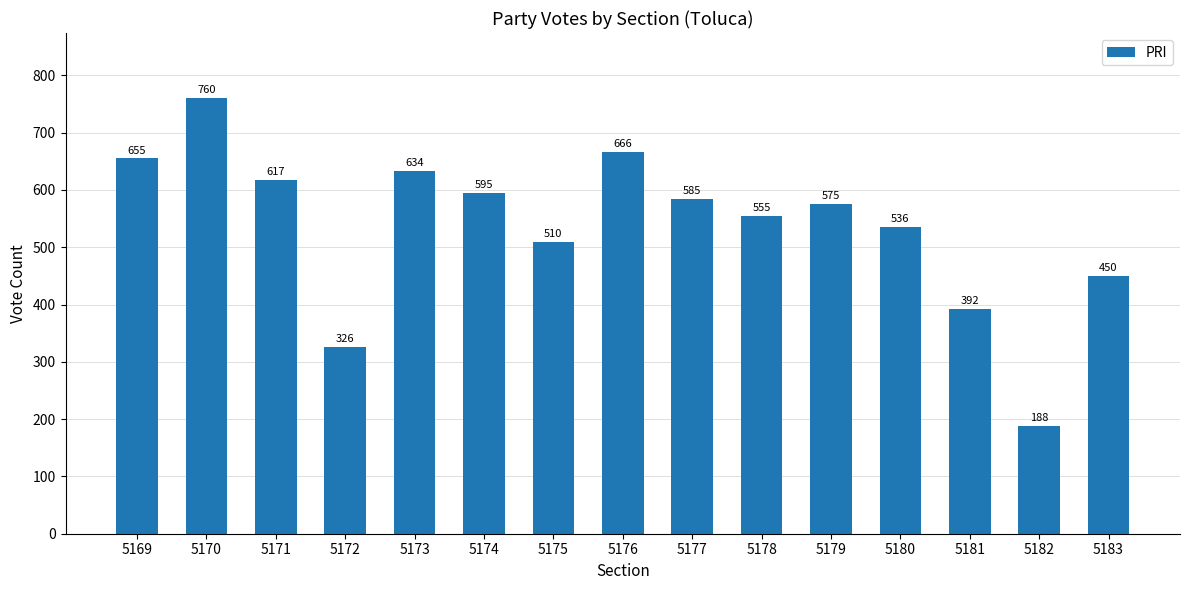

What is the value of the 11th bar from the left?

575